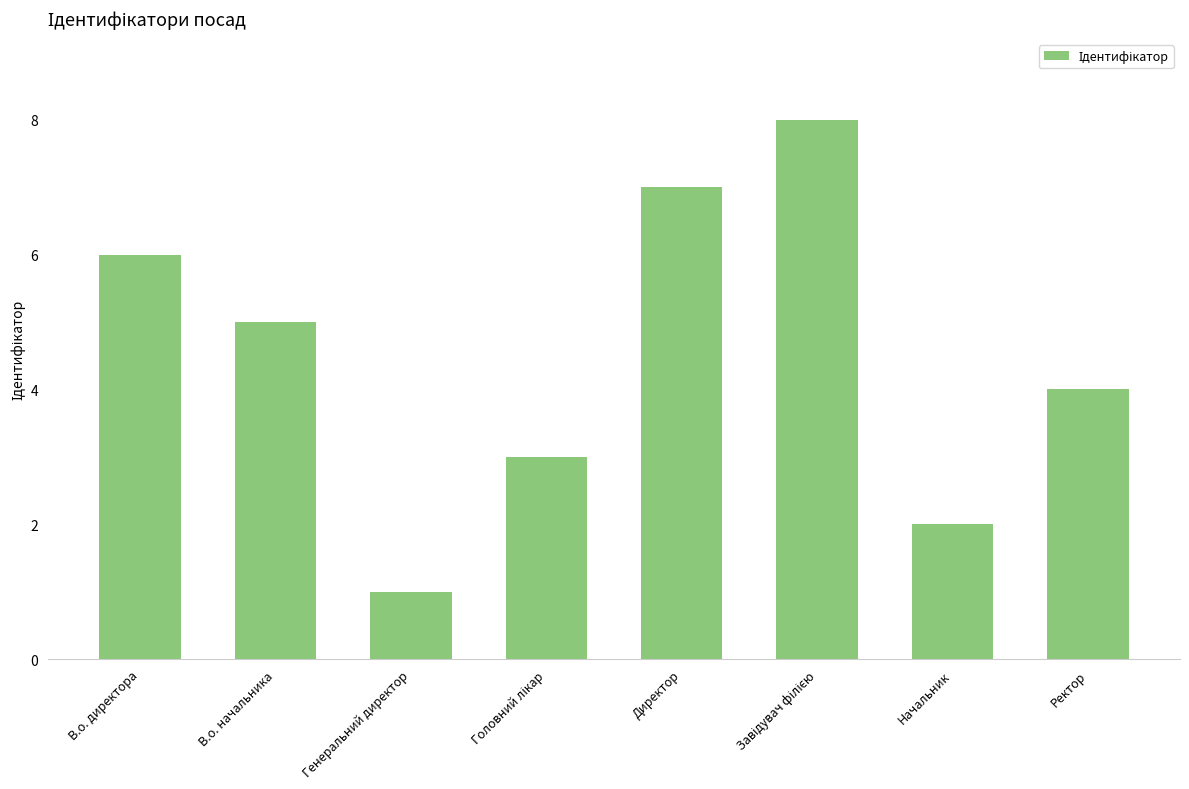

The chart shows a value of 5 at В.о. начальника. True or false?

True